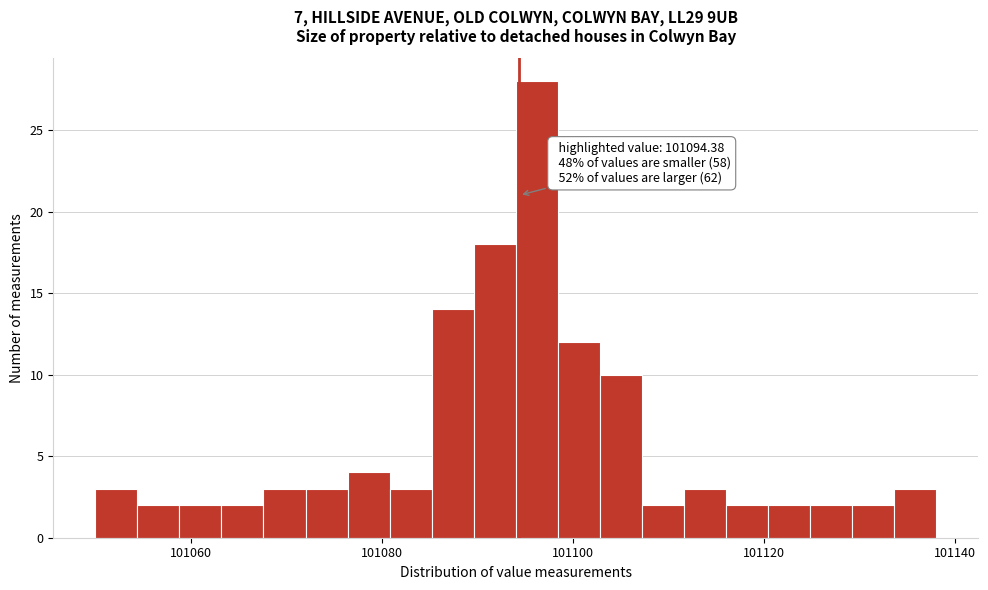

Around what value on the x-axis is the tallest bar? Give the approximate position of its centre, as read against the axis.

101096